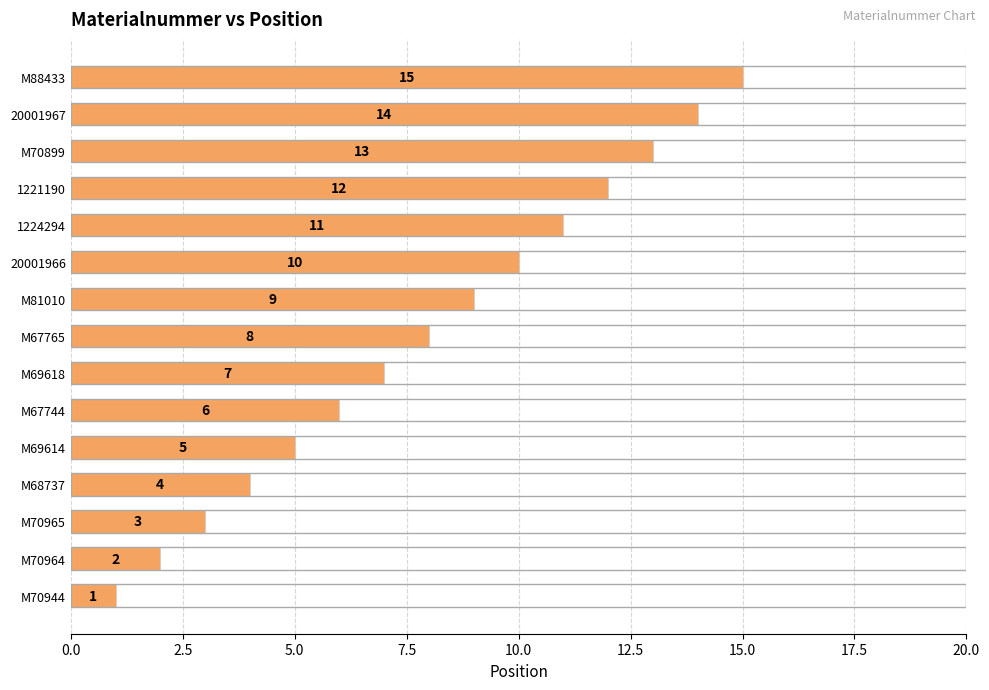

At which label is the value closest to 8?

M67765